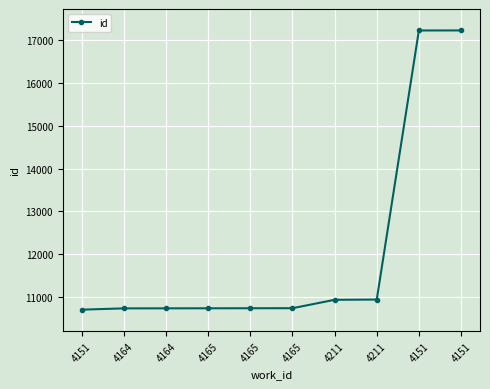

Rank the categories by value from highest to lowest.

4151, 4151, 4211, 4211, 4165, 4165, 4165, 4164, 4164, 4151